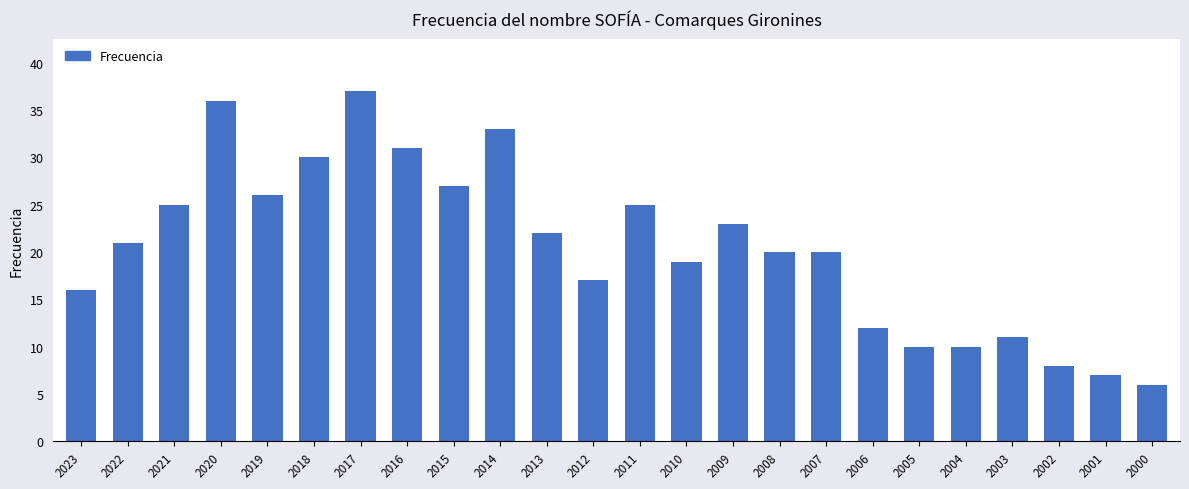

What is the maximum value shown in the chart?

37